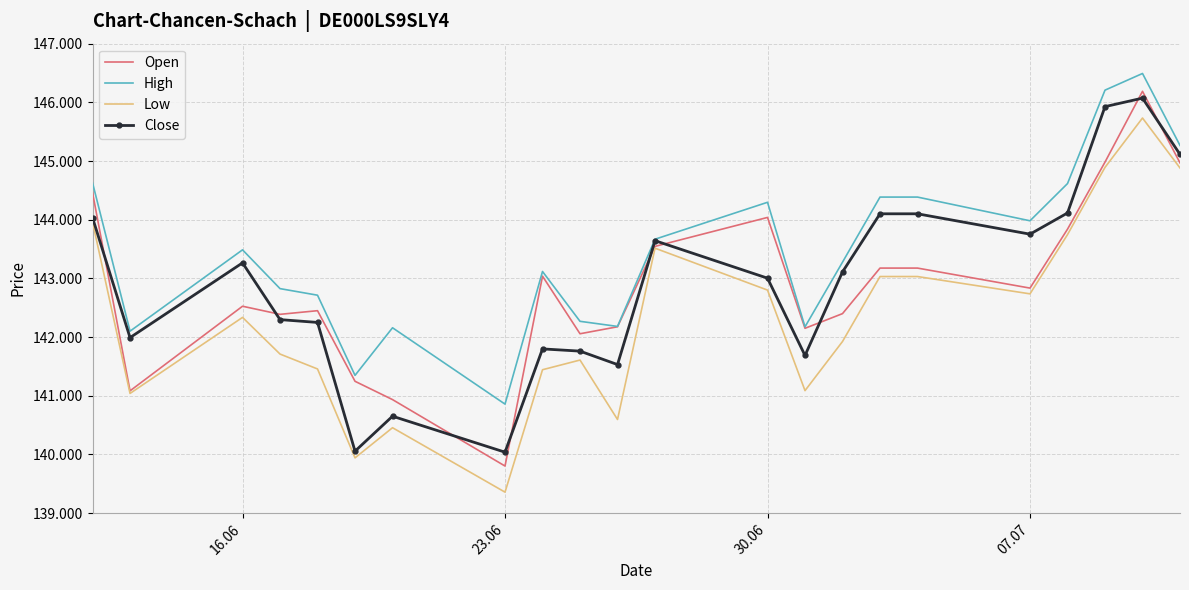

What are all the series names shown in the legend?

Open, High, Low, Close